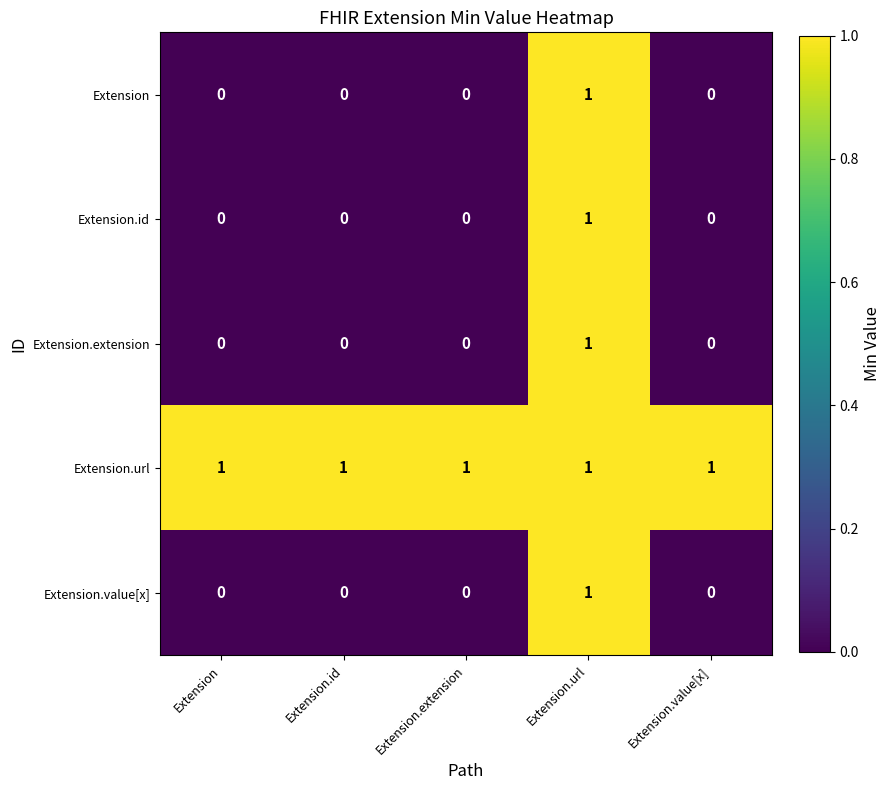

At which category is the sum across all series the highest?

Extension.url